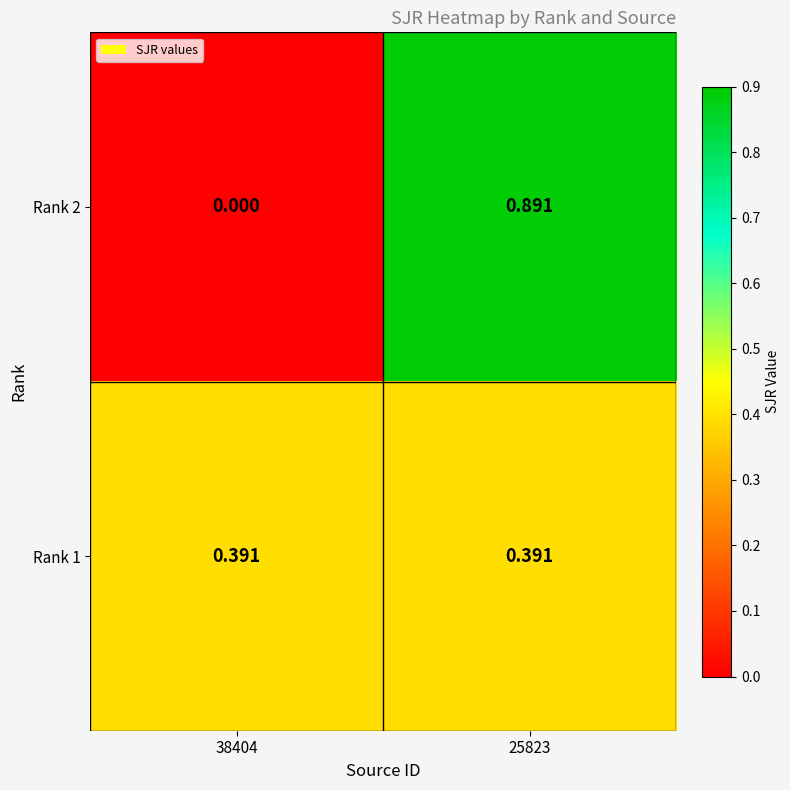

Is the value of Rank 1 at 38404 greater than the value of Rank 2 at 25823?

No